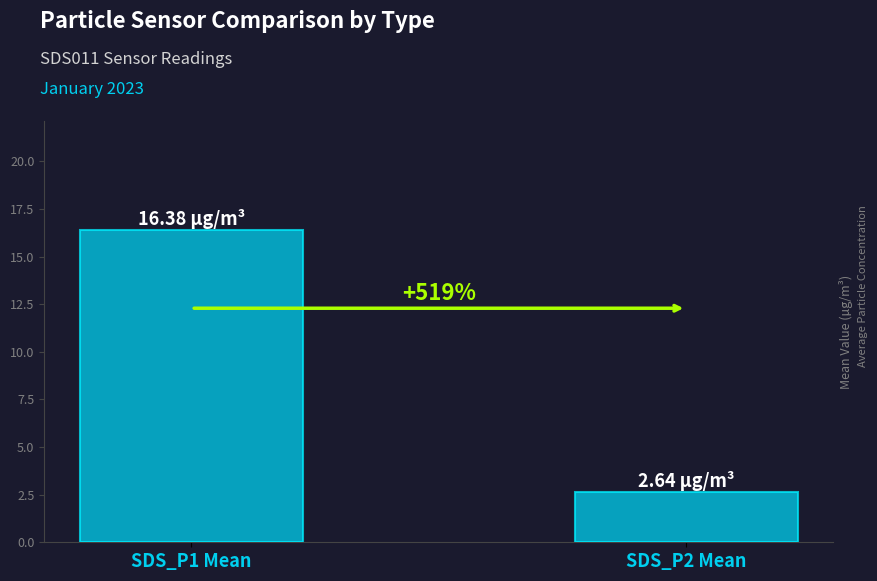

Reading right to left, extract all data points from this chart.

SDS_P2 Mean=2.6	SDS_P1 Mean=16.4